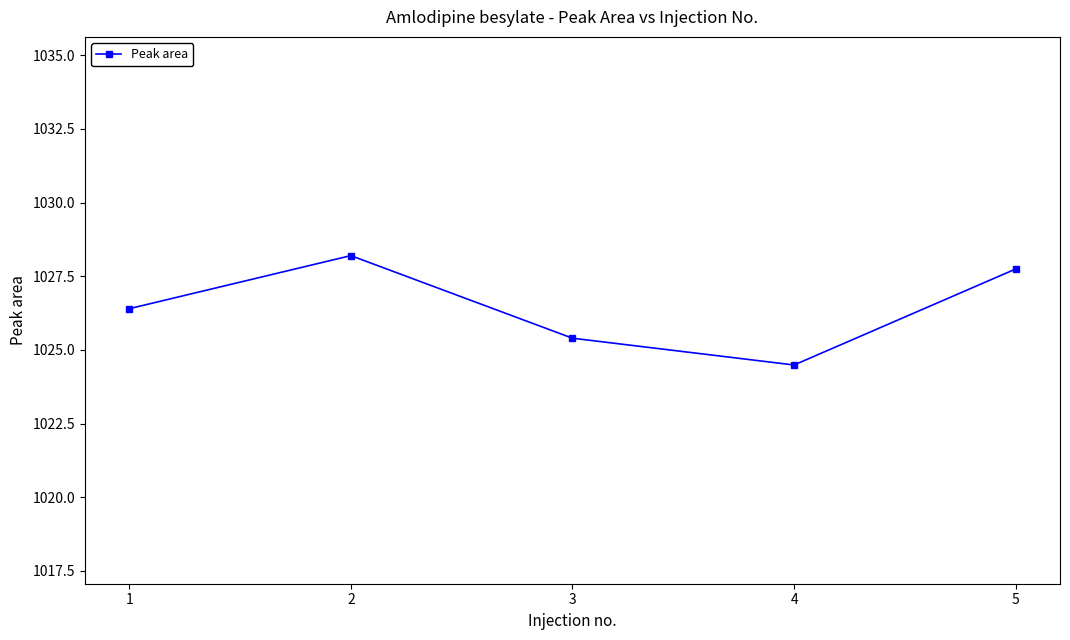

At which category does the chart reach its minimum across all series?

4